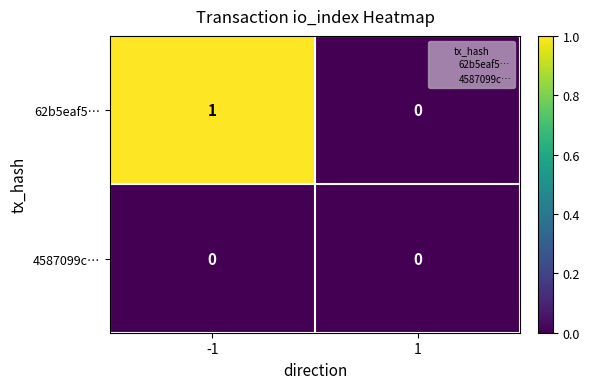

True or false: 62b5eaf5… has a value of 0 at 1.

True